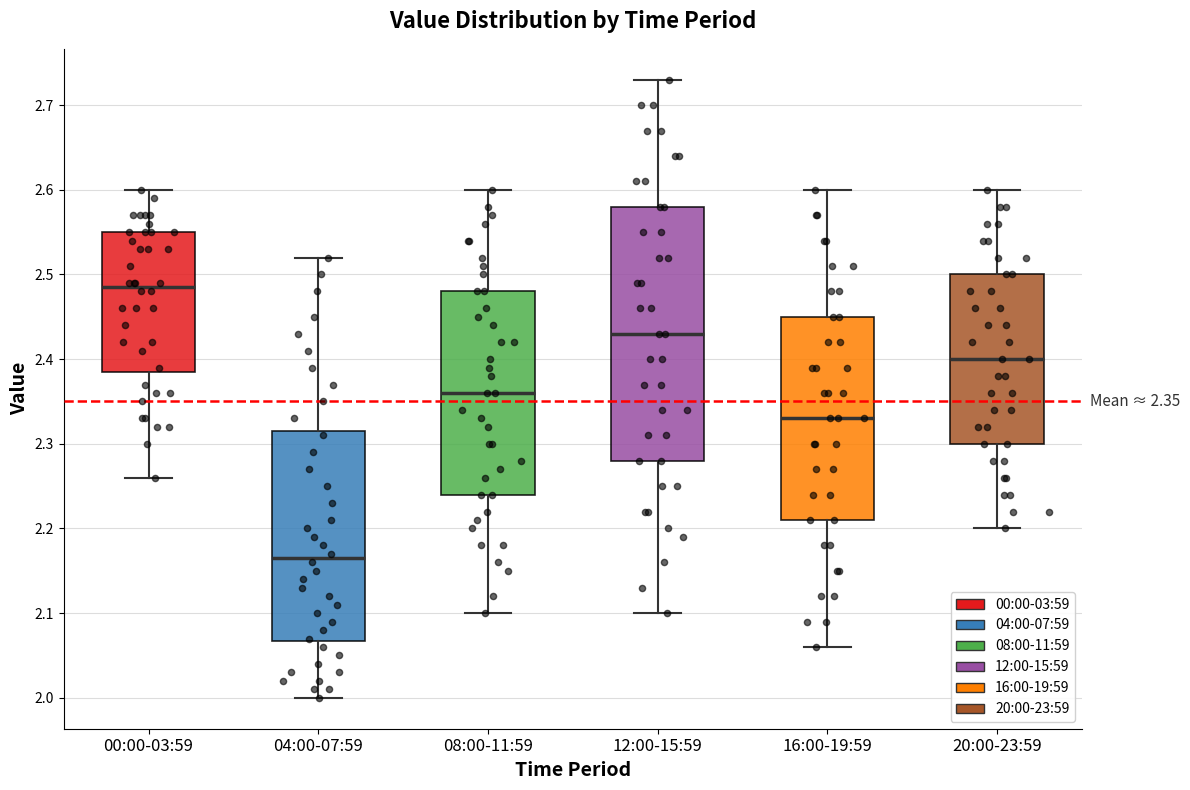

Which box is the tallest, from its lower edge to its upper edge?

12:00-15:59